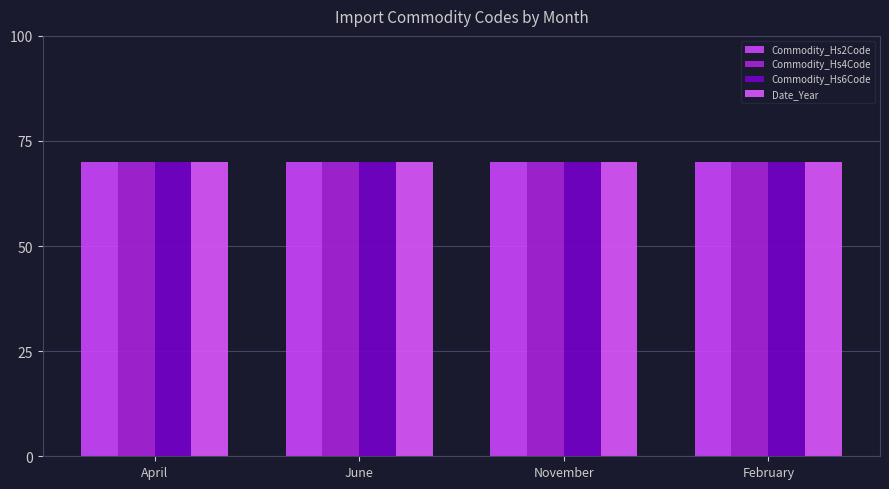

What is the sum of the Commodity_Hs2Code values at April and November?

140.0